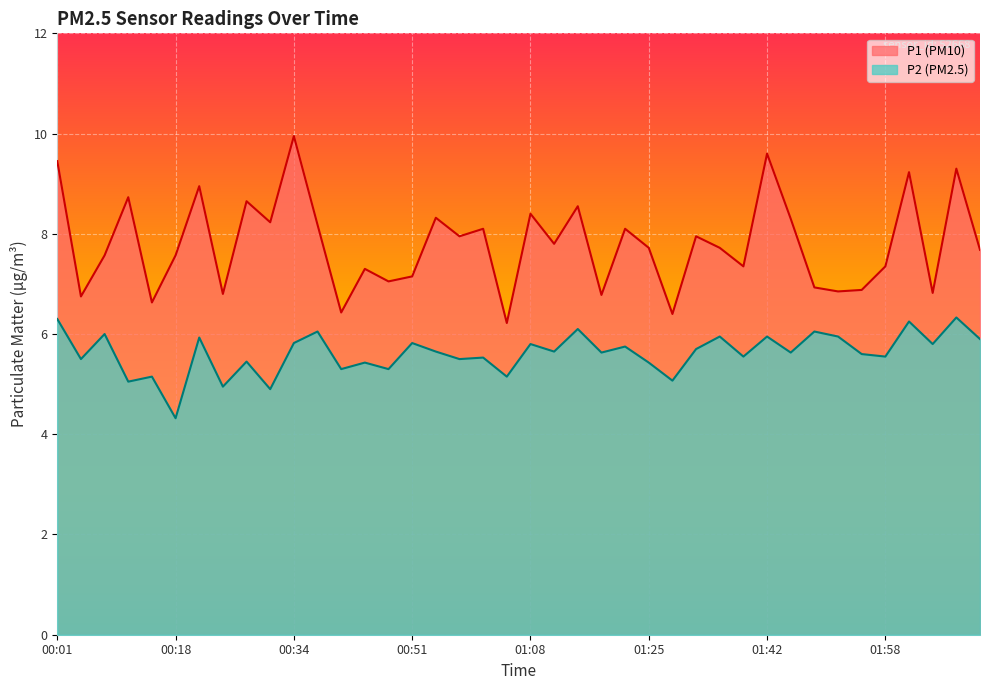

Which series changed the most between 23 and 33?

P2 line